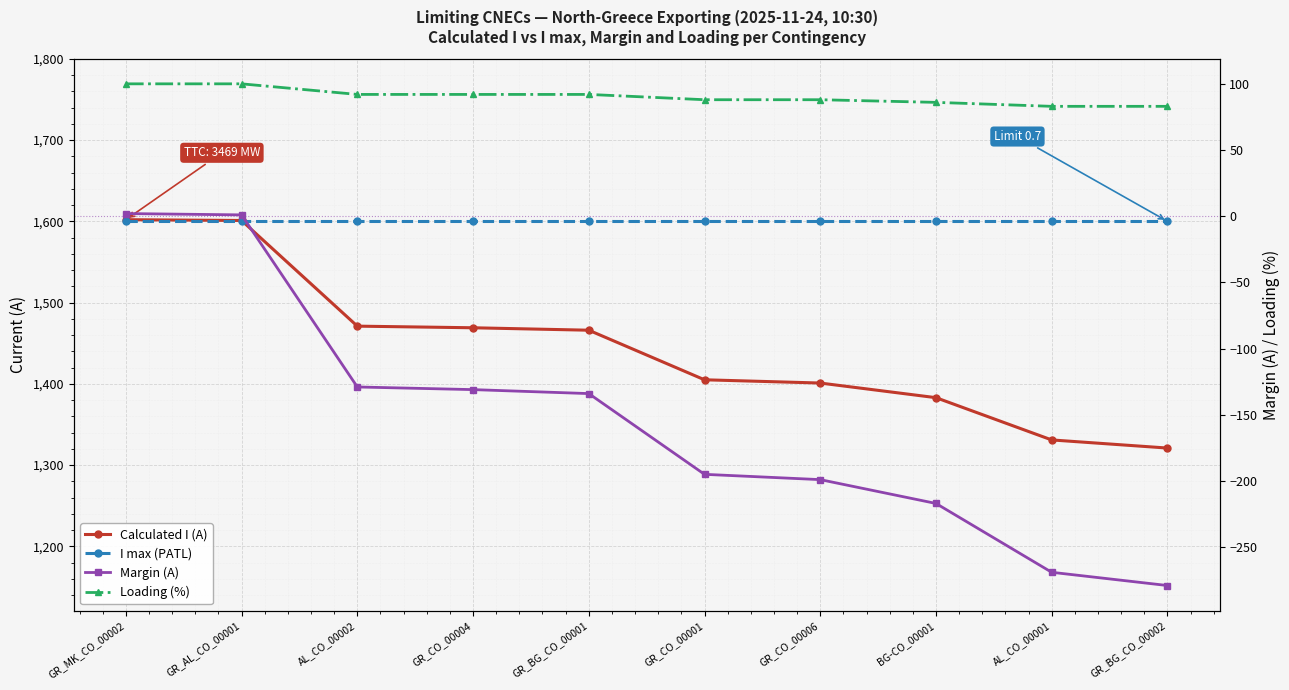

Reading left to right, what are all the values shown in this chart?

Calculated I (A): 1602	1601	1471	1469	1466	1405	1401	1383	1331	1321
I max (PATL): 1600	1600	1600	1600	1600	1600	1600	1600	1600	1600
Margin (A): 2	1	-129	-131	-134	-195	-199	-217	-269	-279
Loading (%): 100	100	92	92	92	88	88	86	83	83